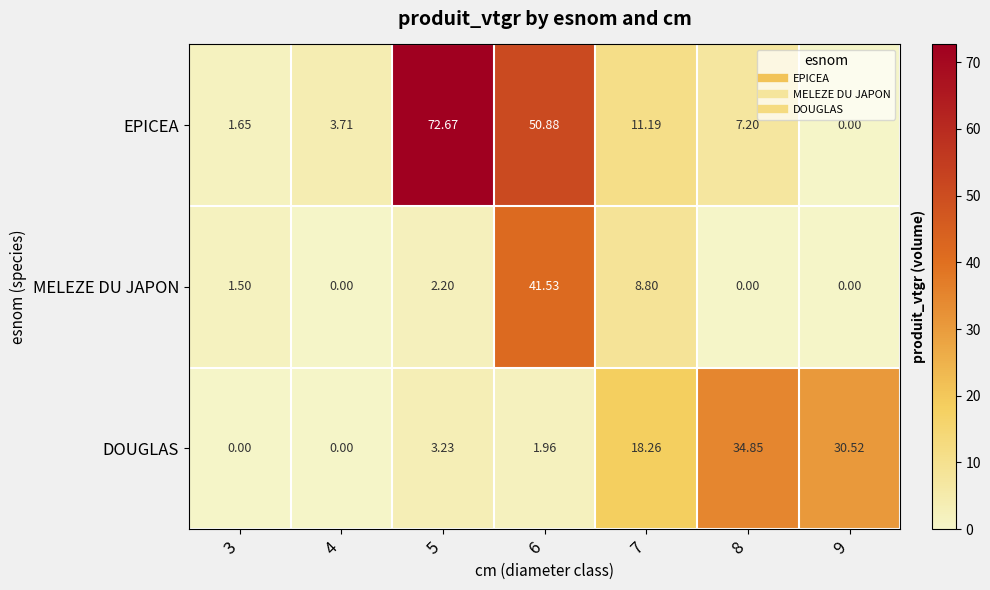

Is the value of DOUGLAS at 9 greater than the value of MELEZE DU JAPON at 5?

Yes